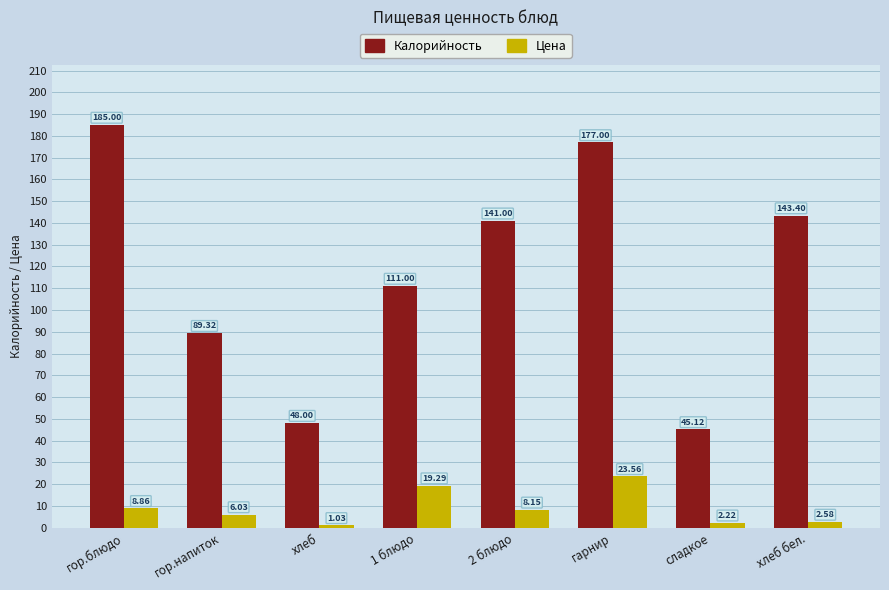

Which series has the largest range (max minus min)?

Калорийность